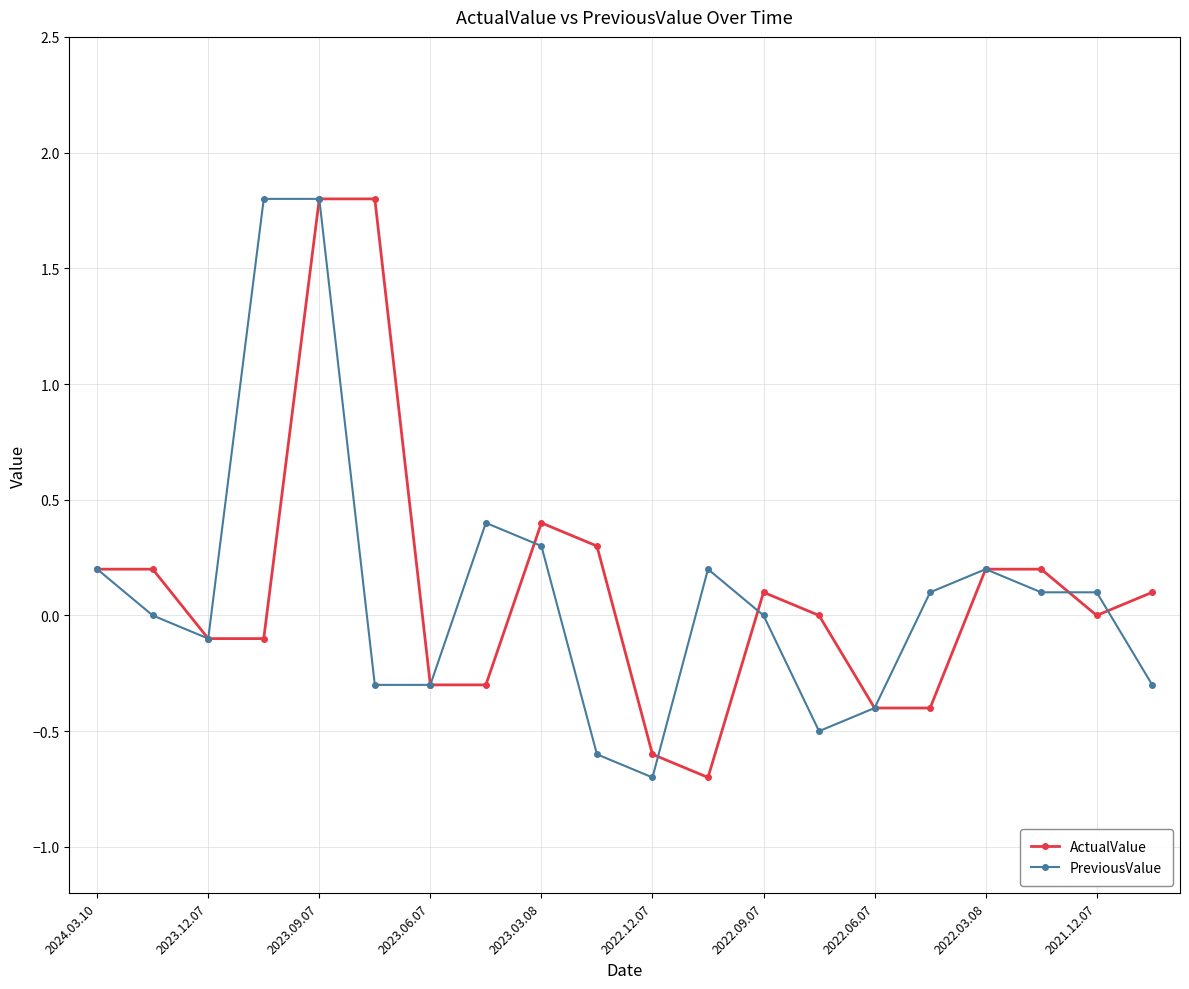

True or false: PreviousValue has more than 2 points higher than both neighbors.

True